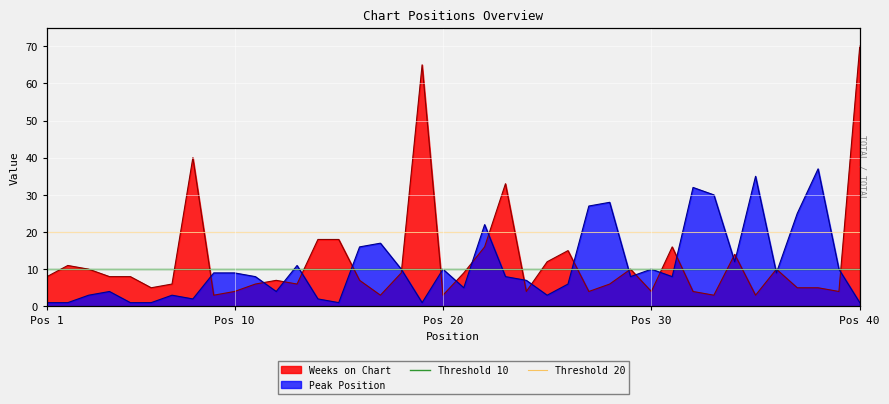

Which category has the highest value in the Threshold 20 series?

Pos 1